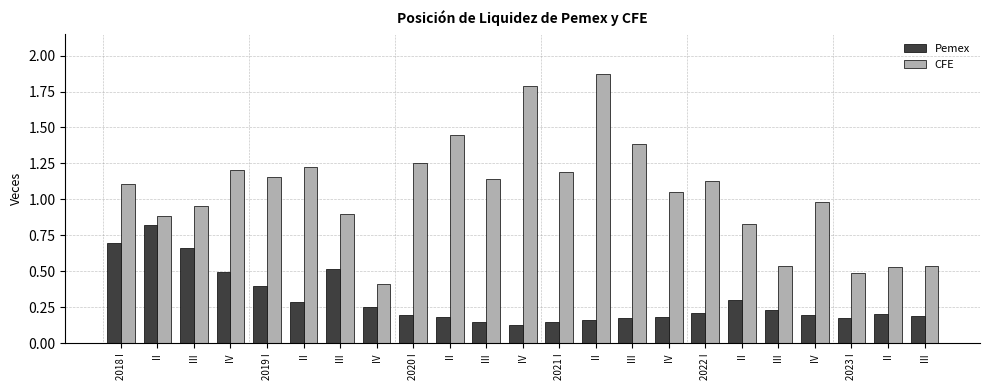

At 2021 I, list the series in order from largest to smallest.

CFE, Pemex